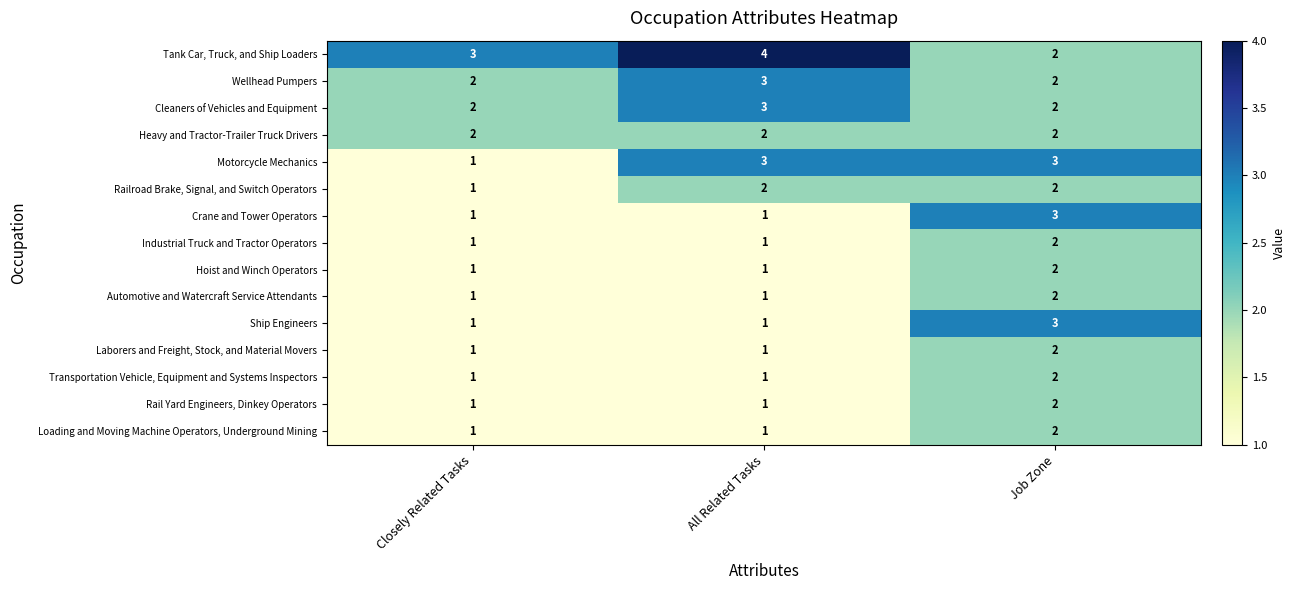

Count the Rail Yard Engineers, Dinkey Operators values in the range 1 to 2.

3